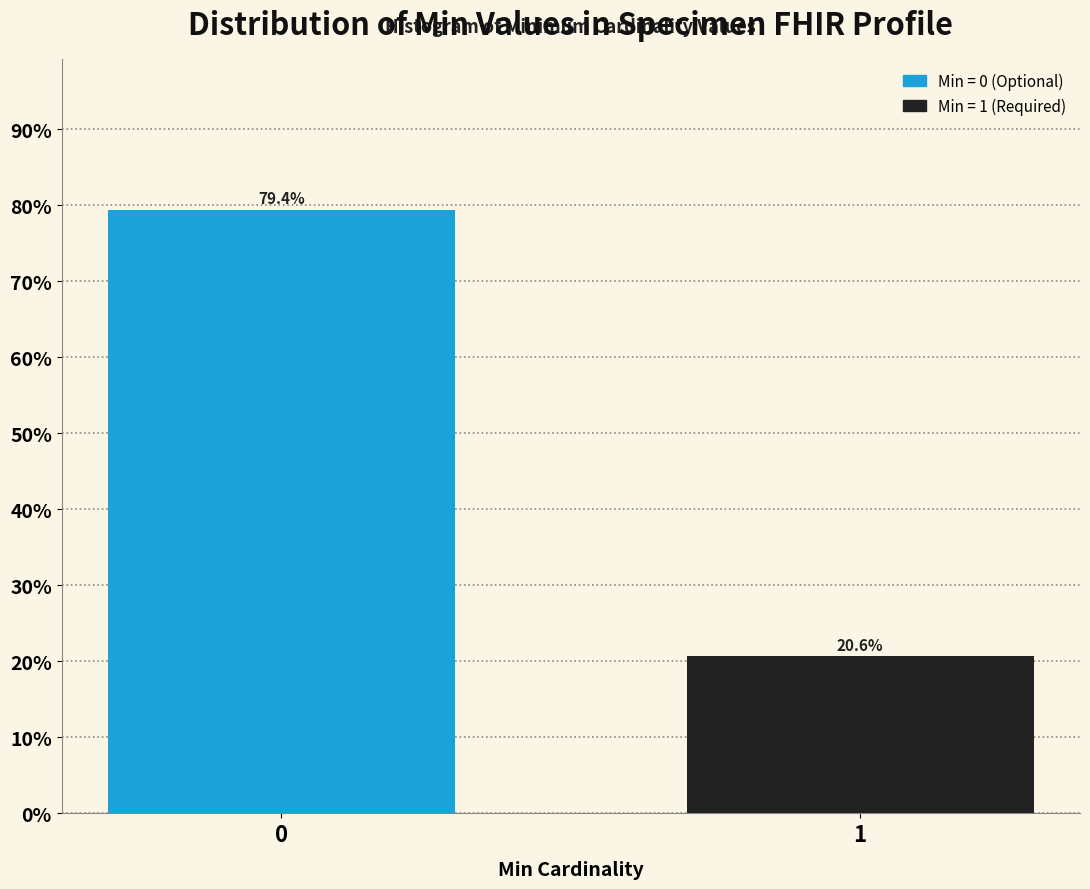

Reading left to right, list all the values displayed in this chart.

0=79.4	1=20.6